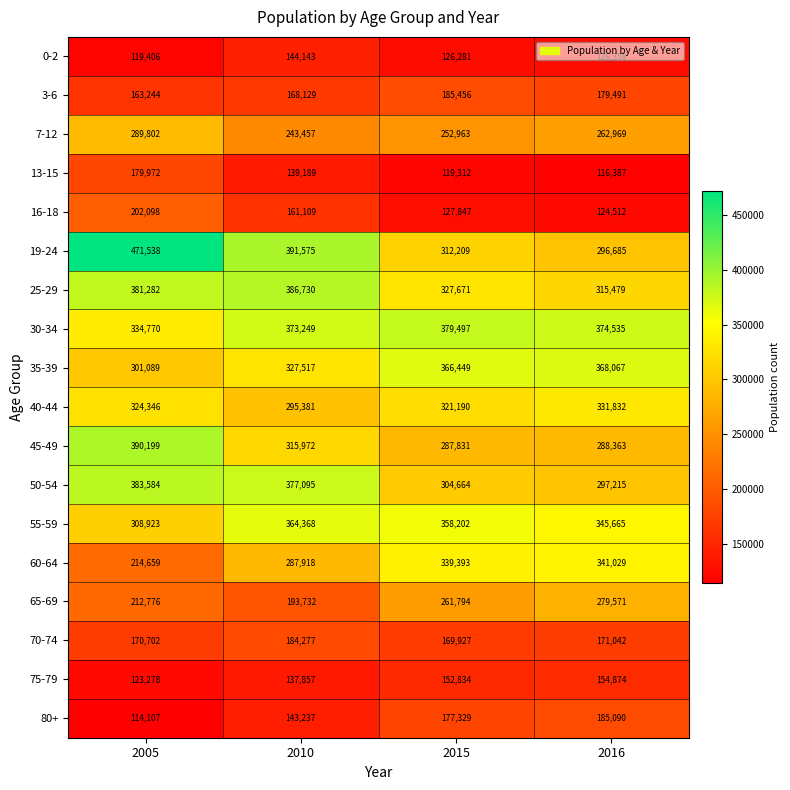

Is it true that 55-59 equals 589662 at 2016?

False